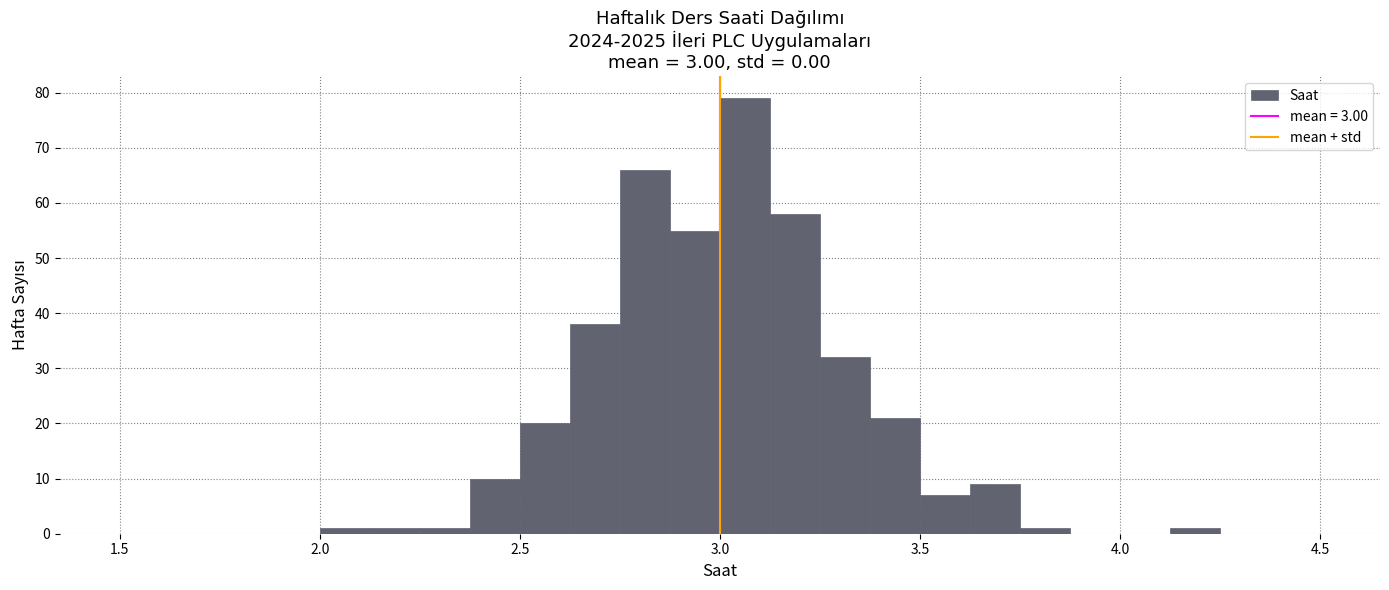

Around what value on the x-axis is the tallest bar? Give the approximate position of its centre, as read against the axis.

3.05